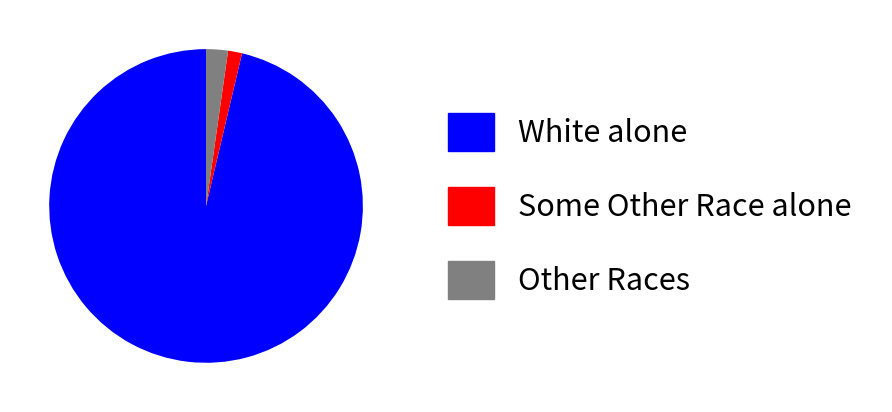

Does White alone represent more than half of the total?

Yes